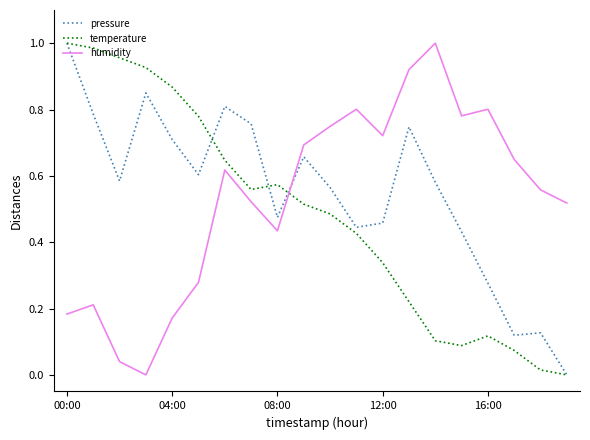

How many times do pressure and humidity cross each other?

1